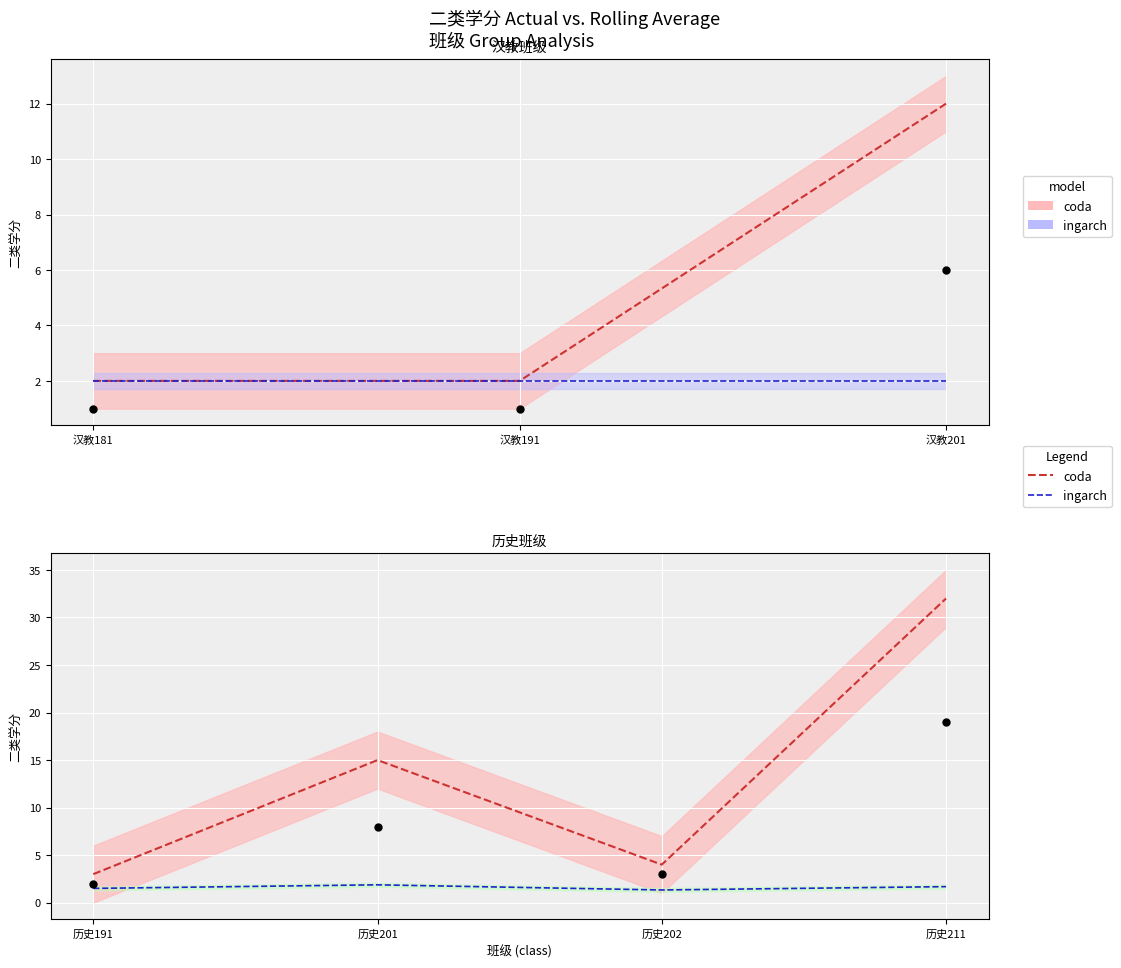

Which series has the largest total across all categories?

coda